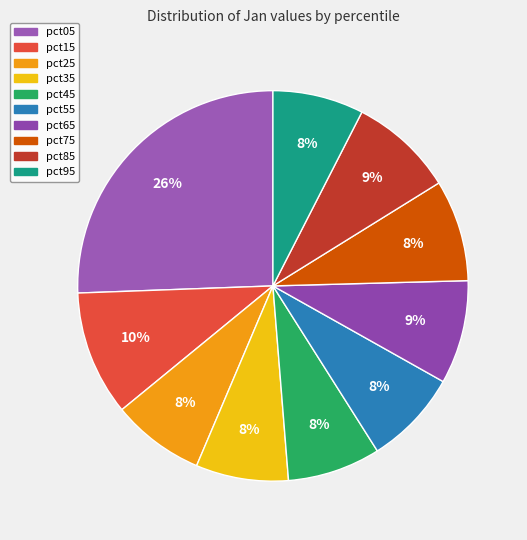

To the nearest percent, what is the combined percentage of pct35 and pct85?

16%